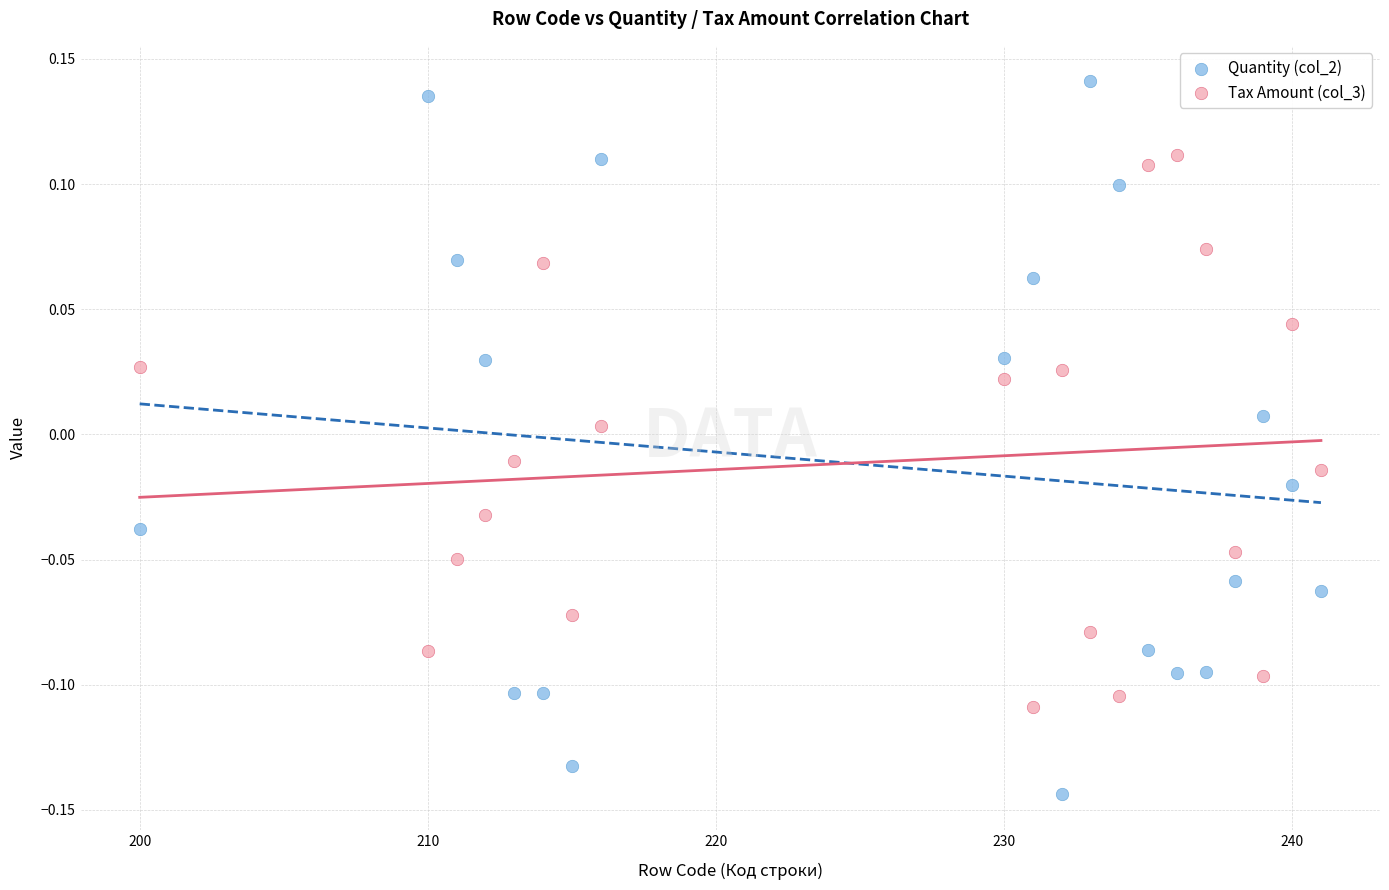

Which series contains the lowest Y value?

Quantity (col_2)